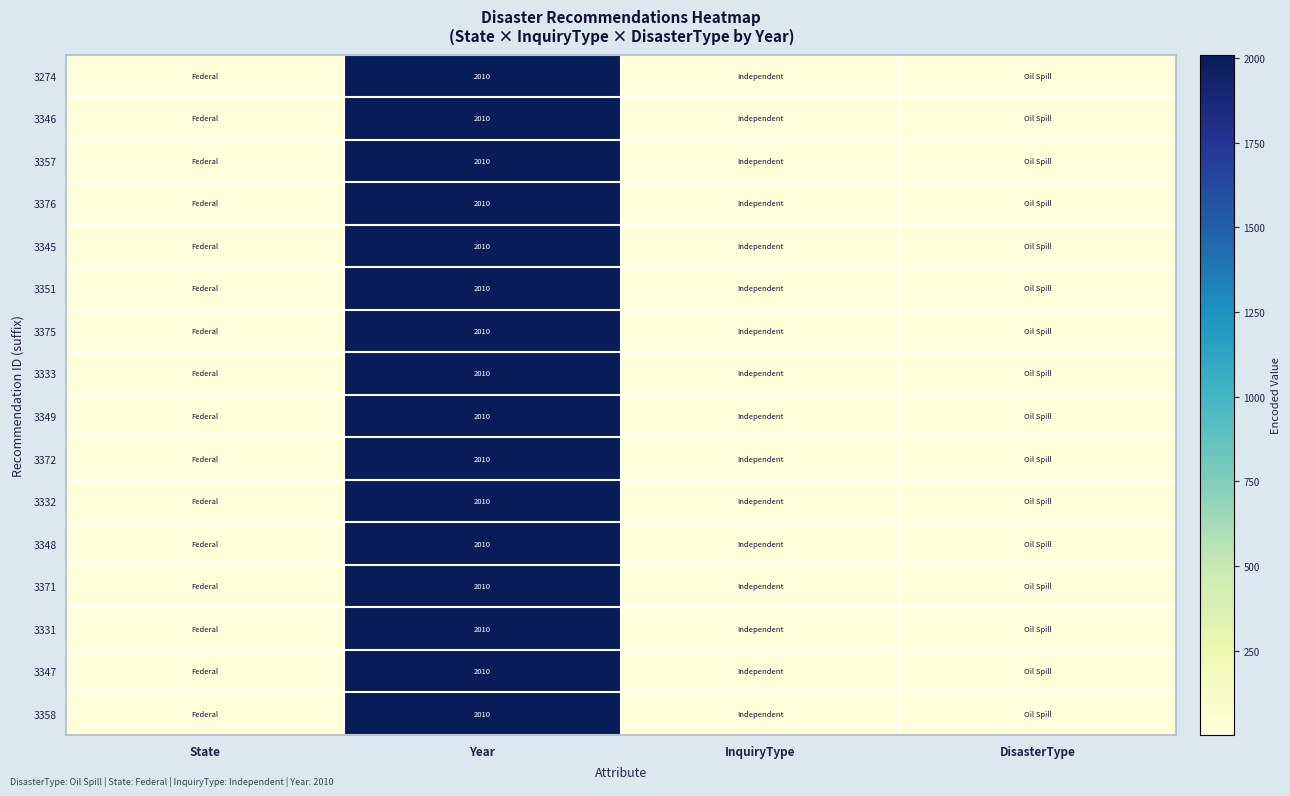

Is it true that 3332 equals 1033 at Year?

False